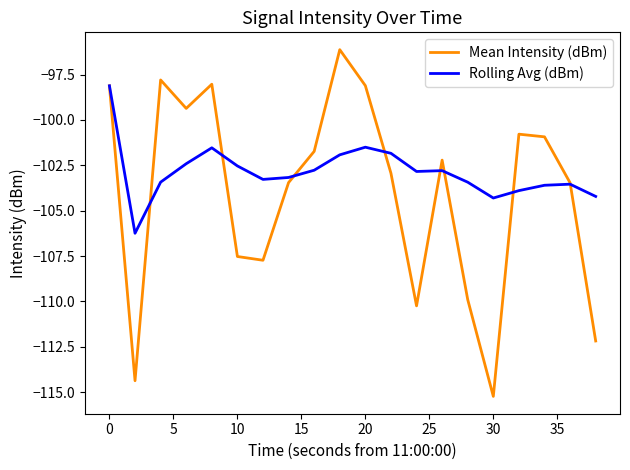

What is the difference between the second highest and second lowest values in the Mean Intensity (dBm) series?

16.6